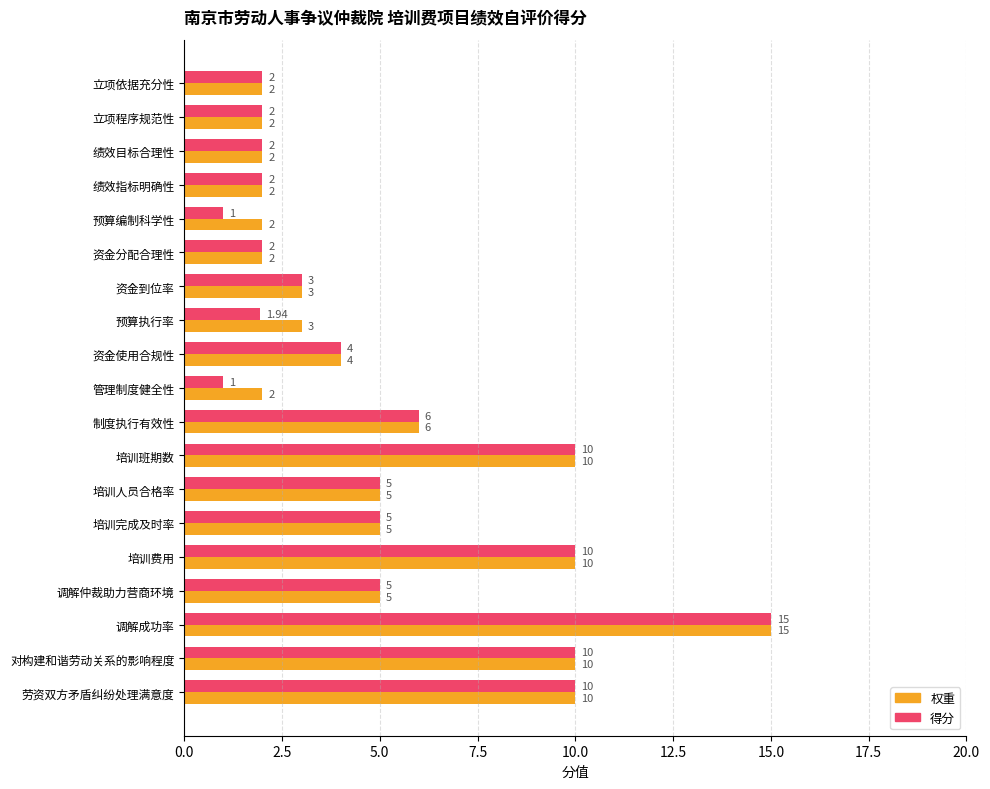

Which series has the largest total across all categories?

权重